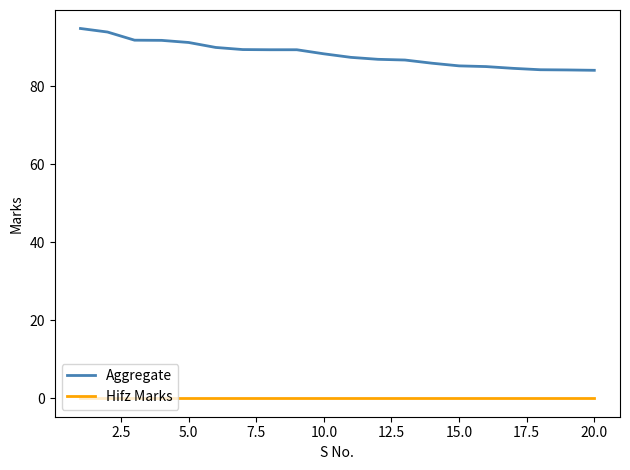

Which series has the largest total across all categories?

Aggregate